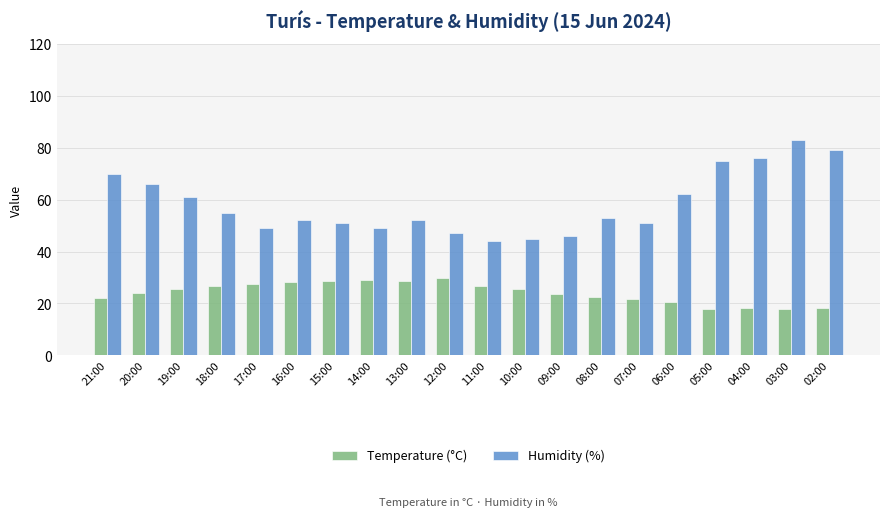

Are the bars horizontal?

No